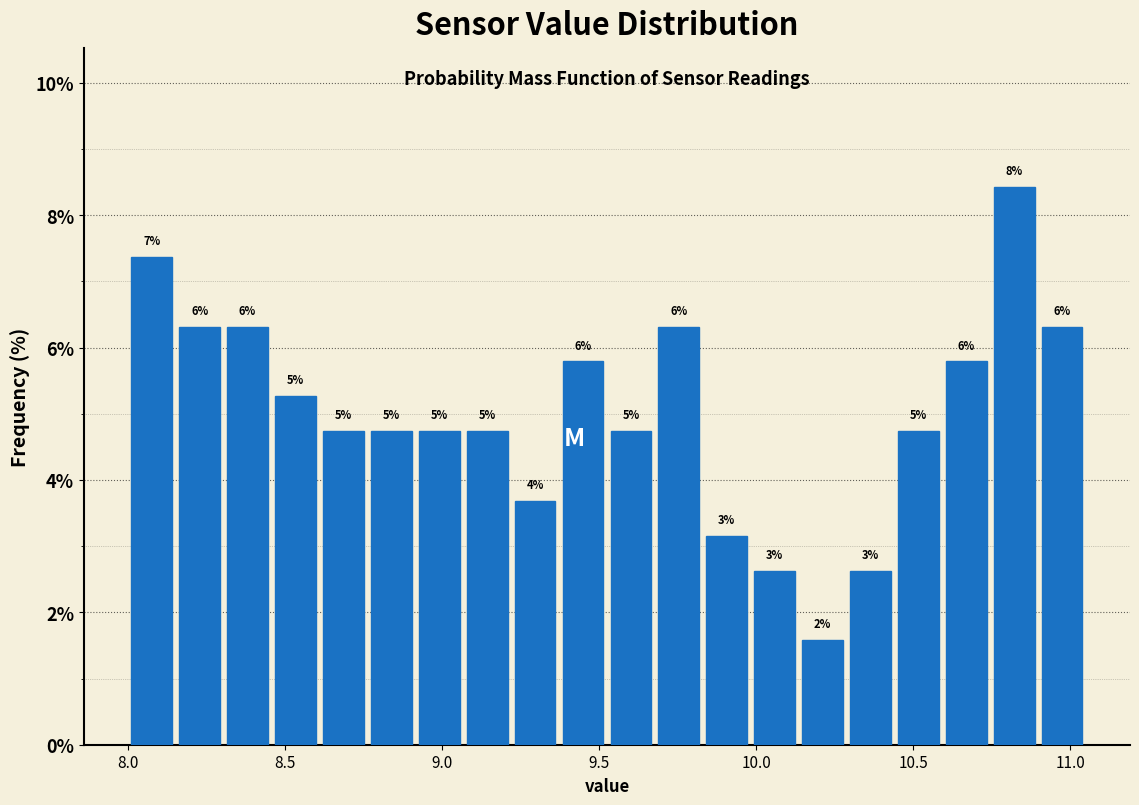

Read against the x-axis, roughly where is the centre of the tallest bar?

10.80